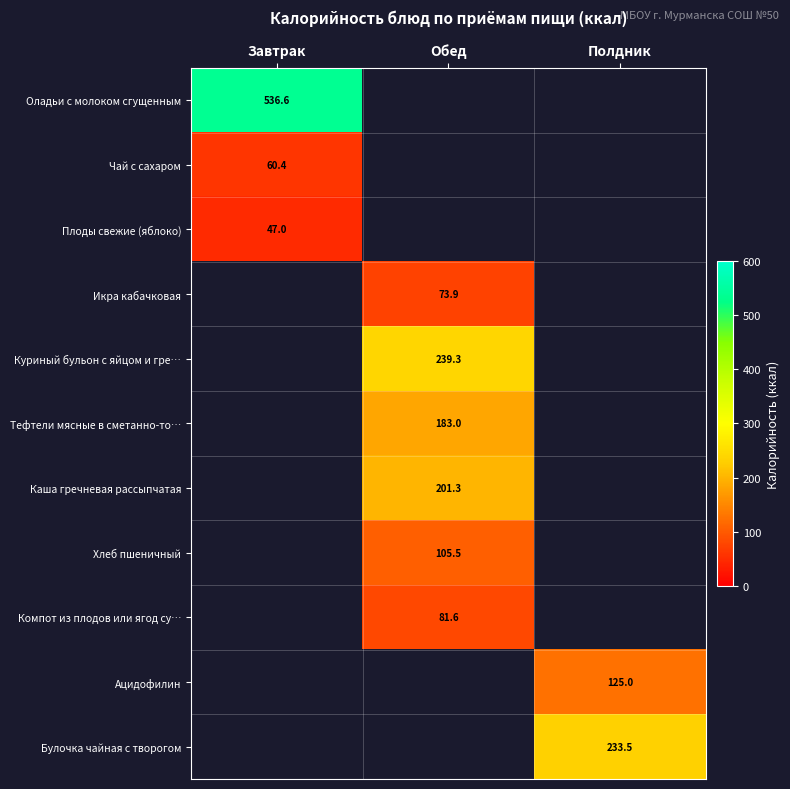

Is the value of Плоды свежие (яблоко) at Завтрак greater than the value of Икра кабачковая at Обед?

No